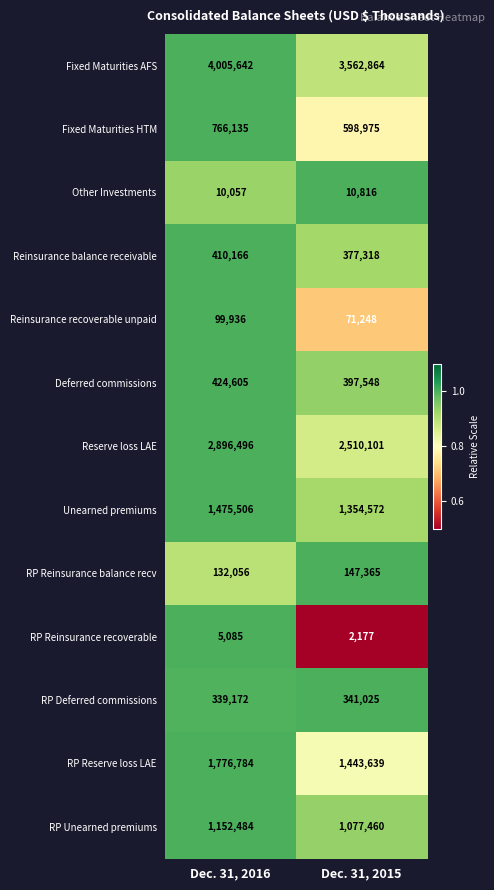

Which series has the largest total across all categories?

Fixed Maturities AFS